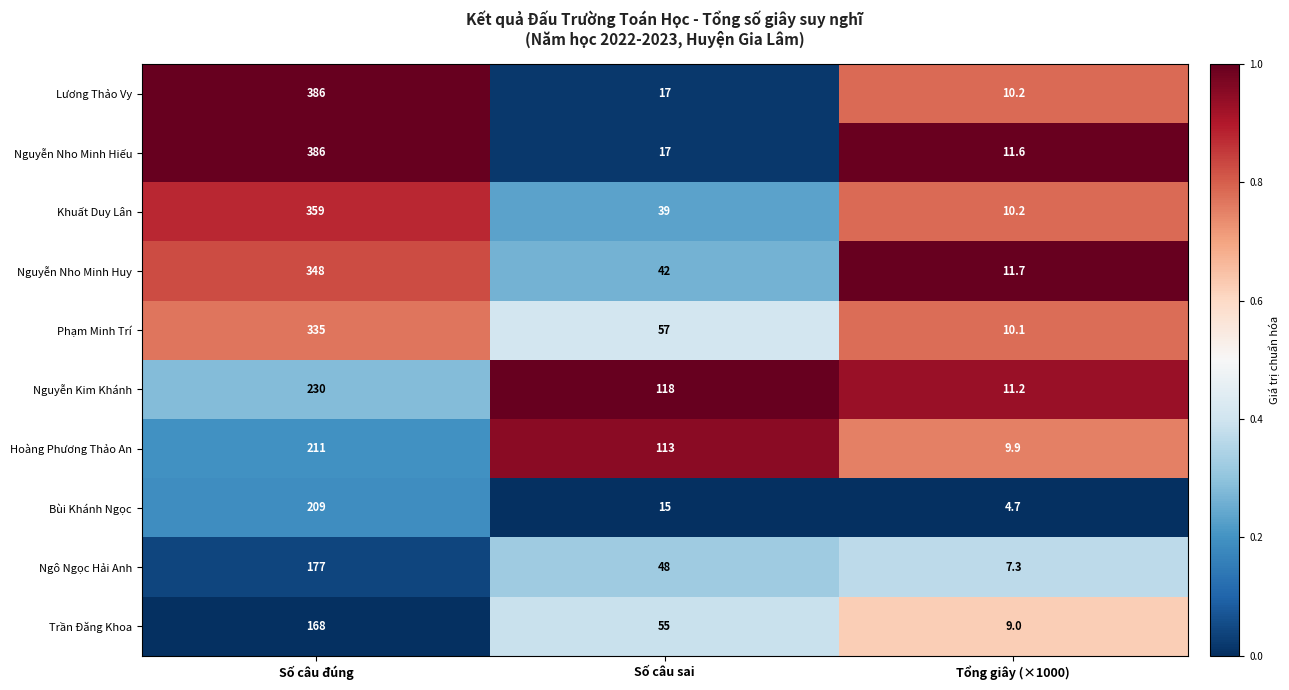

At which category is the sum across all series the highest?

Số câu đúng